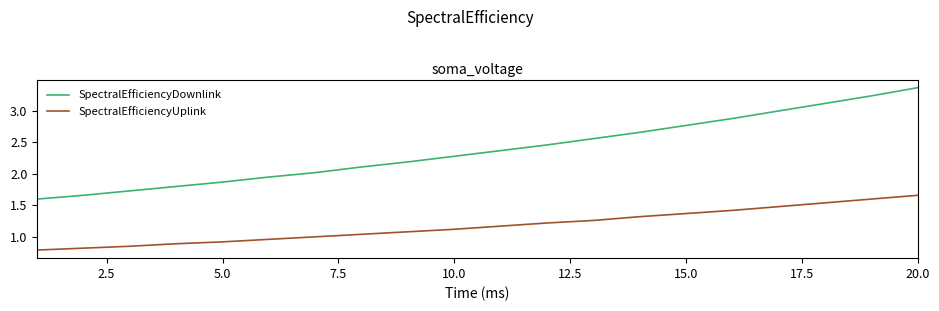

True or false: SpectralEfficiencyUplink and SpectralEfficiencyDownlink cross at least once.

False